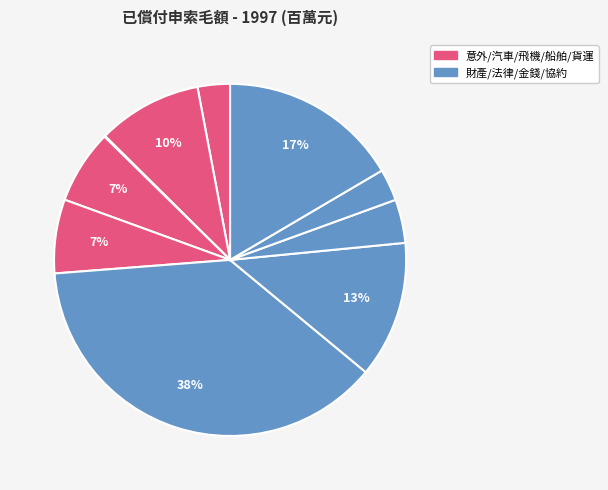

Which category has the smallest portion of the pie?

飛機